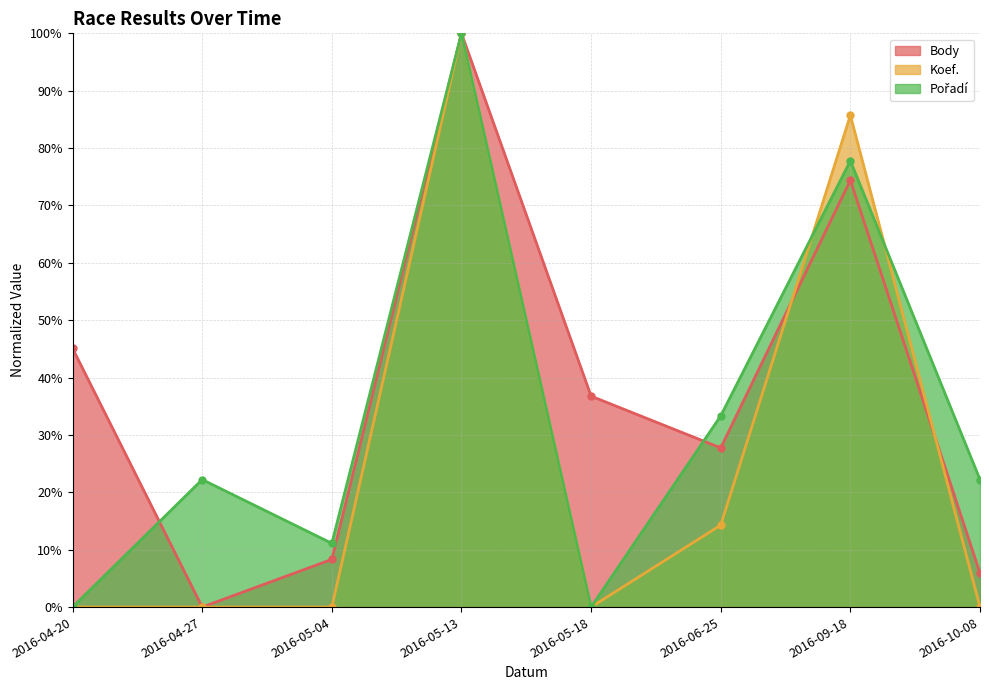

Reading right to left, extract all data points from this chart.

Body: 2016-10-08=5.9	2016-09-18=74.4	2016-06-25=27.7	2016-05-18=36.8	2016-05-13=100.0	2016-05-04=8.3	2016-04-27=0.0	2016-04-20=45.1
Koef.: 2016-10-08=0.0	2016-09-18=85.7	2016-06-25=14.3	2016-05-18=0.0	2016-05-13=100.0	2016-05-04=0.0	2016-04-27=0.0	2016-04-20=0.0
Pořadí: 2016-10-08=22.2	2016-09-18=77.8	2016-06-25=33.3	2016-05-18=0.0	2016-05-13=100.0	2016-05-04=11.1	2016-04-27=22.2	2016-04-20=0.0